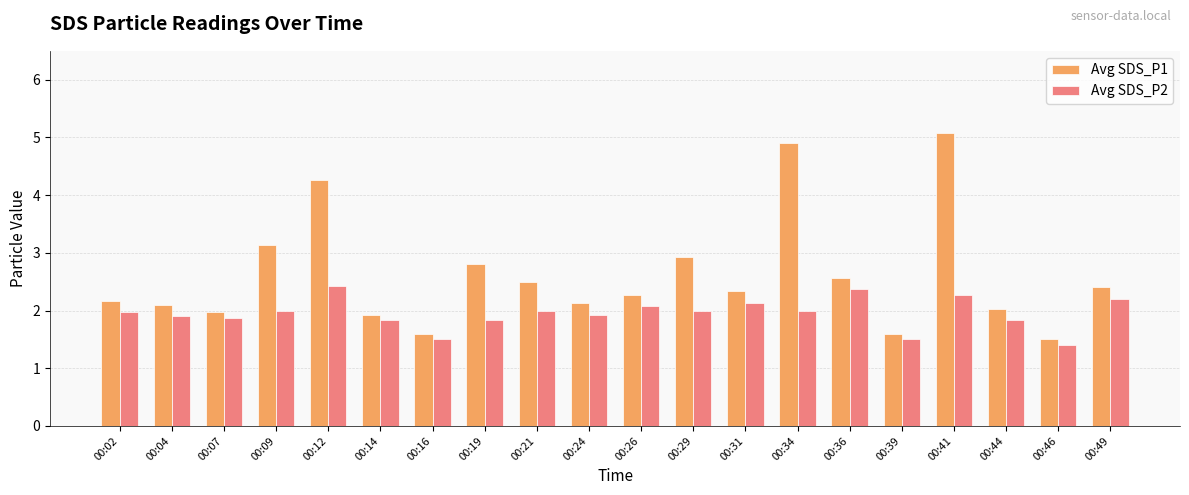

Reading right to left, transcribe all the data shown in this chart.

Avg SDS_P1: 00:49=2.4	00:46=1.5	00:44=2.0	00:41=5.1	00:39=1.6	00:36=2.6	00:34=4.9	00:31=2.3	00:29=2.9	00:26=2.3	00:24=2.1	00:21=2.5	00:19=2.8	00:16=1.6	00:14=1.9	00:12=4.3	00:09=3.1	00:07=2.0	00:04=2.1	00:02=2.2
Avg SDS_P2: 00:49=2.2	00:46=1.4	00:44=1.8	00:41=2.3	00:39=1.5	00:36=2.4	00:34=2.0	00:31=2.1	00:29=2.0	00:26=2.1	00:24=1.9	00:21=2.0	00:19=1.8	00:16=1.5	00:14=1.8	00:12=2.4	00:09=2.0	00:07=1.9	00:04=1.9	00:02=2.0